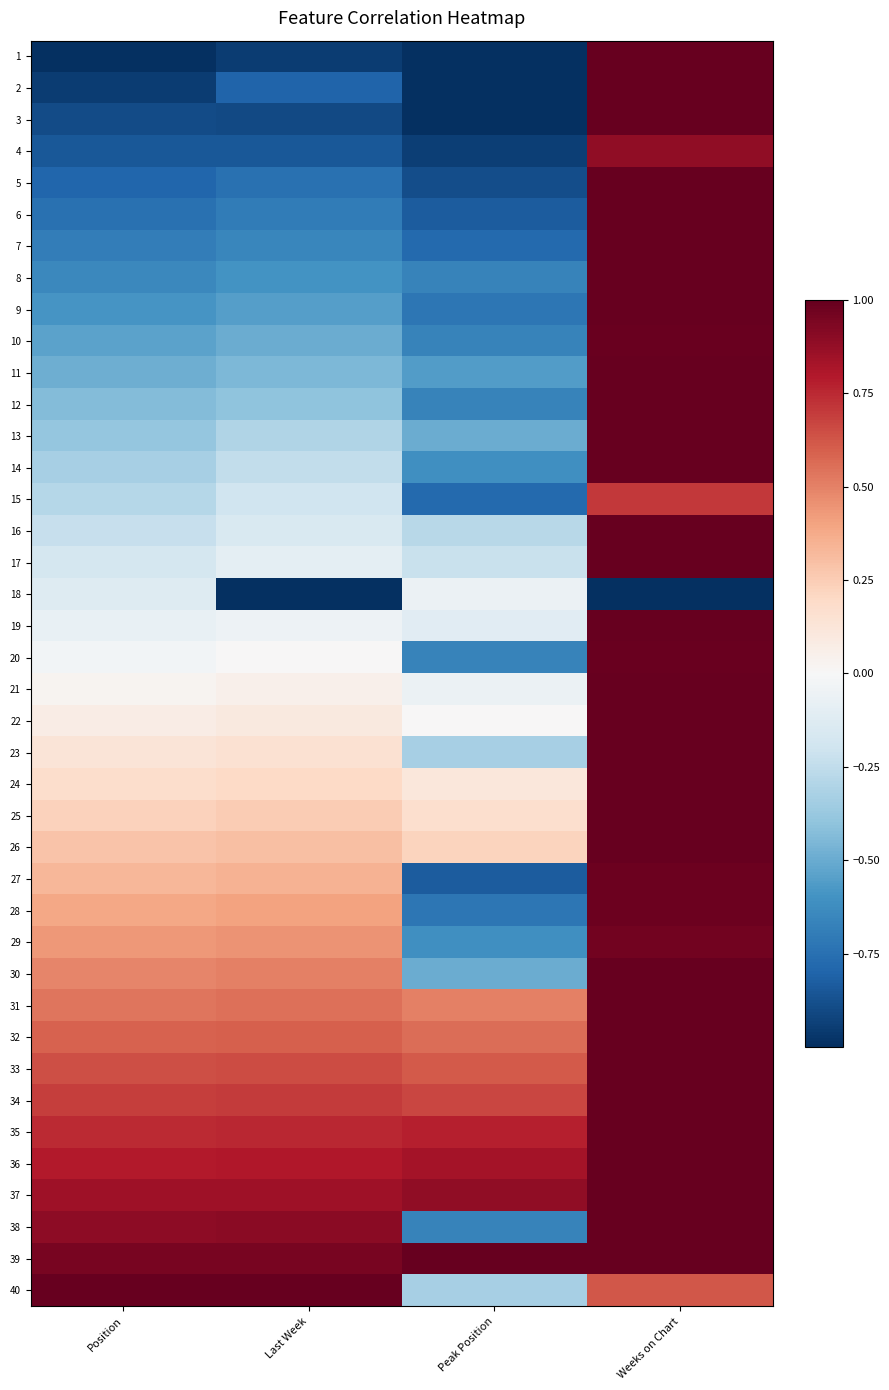

How many categories are shown in the chart?

4